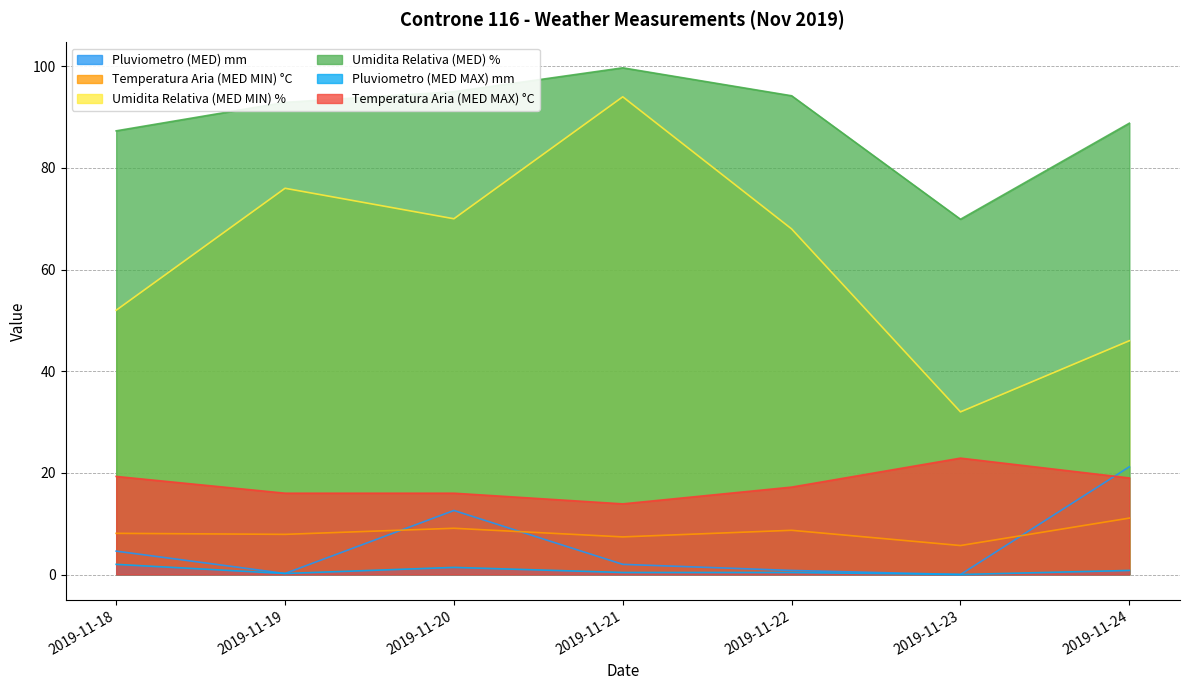

What is the difference between the second highest and second lowest values in the Umidita Relativa (MED) % series?

7.7